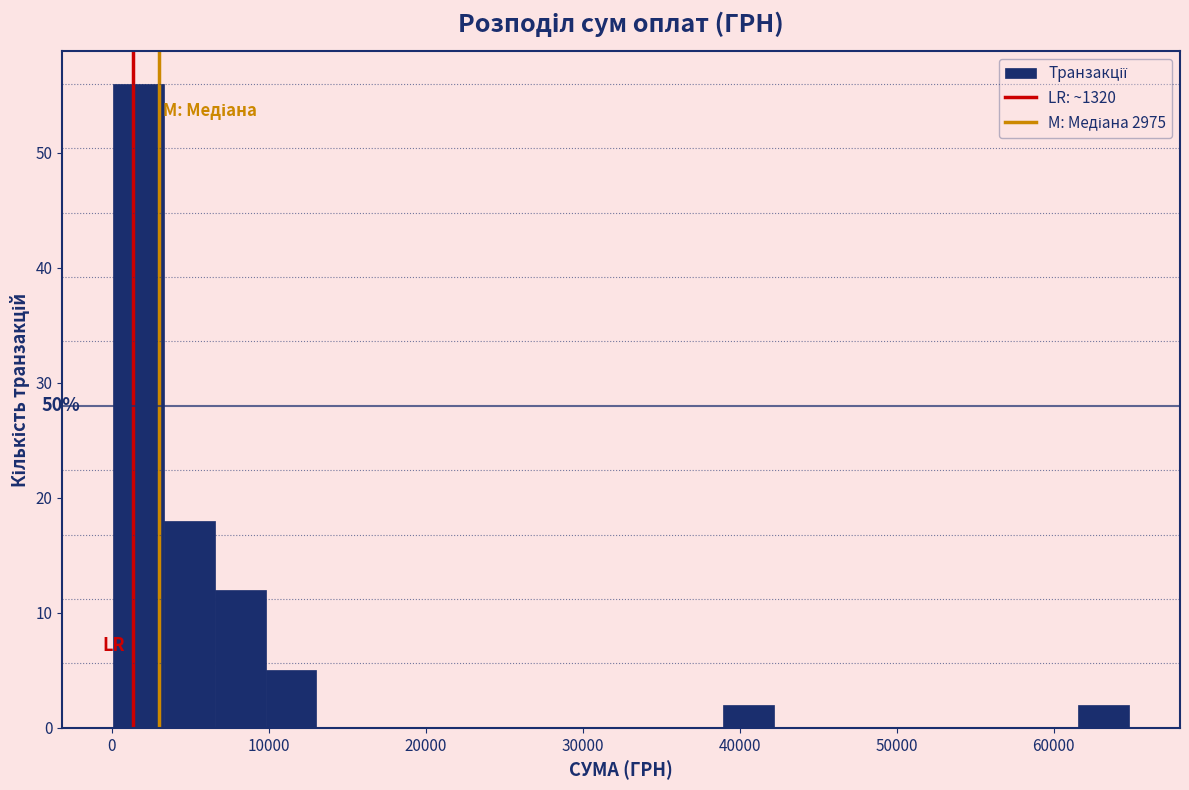

Read against the x-axis, roughly where is the centre of the tallest bar?

2000